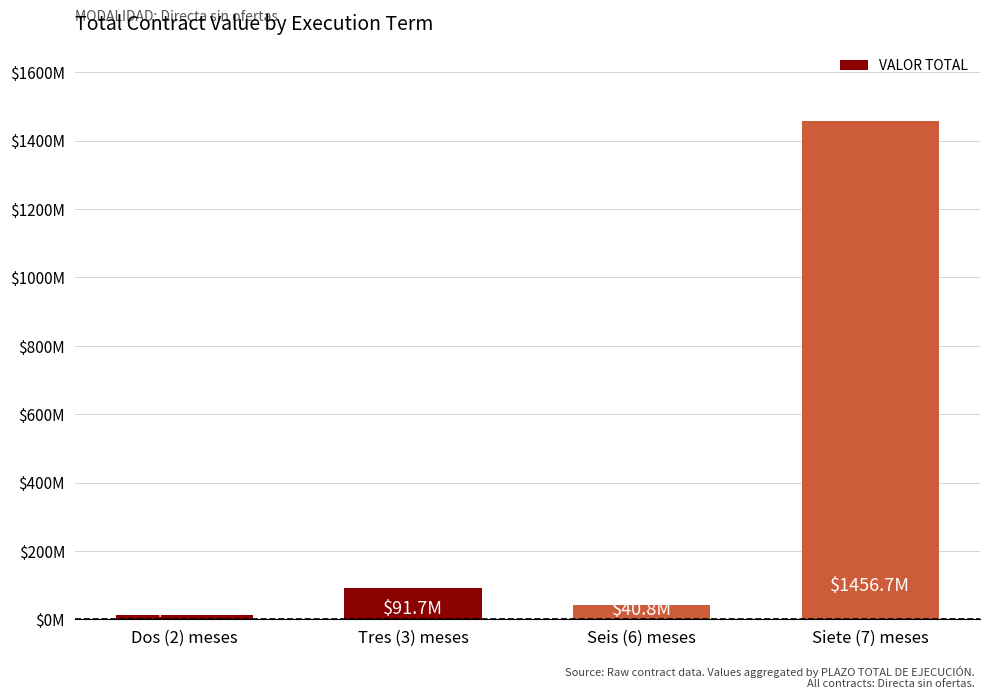

What is the sum of the values at Dos (2) meses and Siete (7) meses?

1468.1